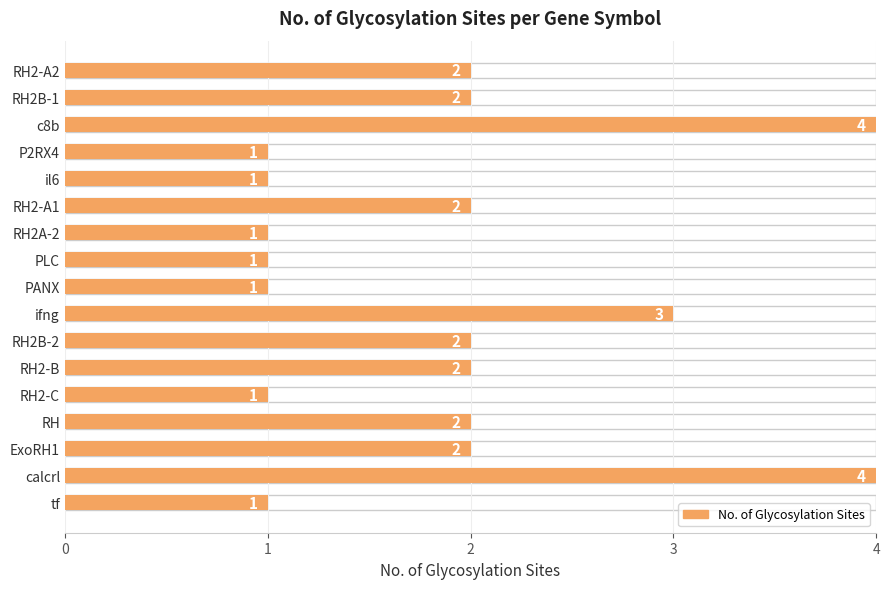

Are the bars grouped side by side (vs. stacked)?

No